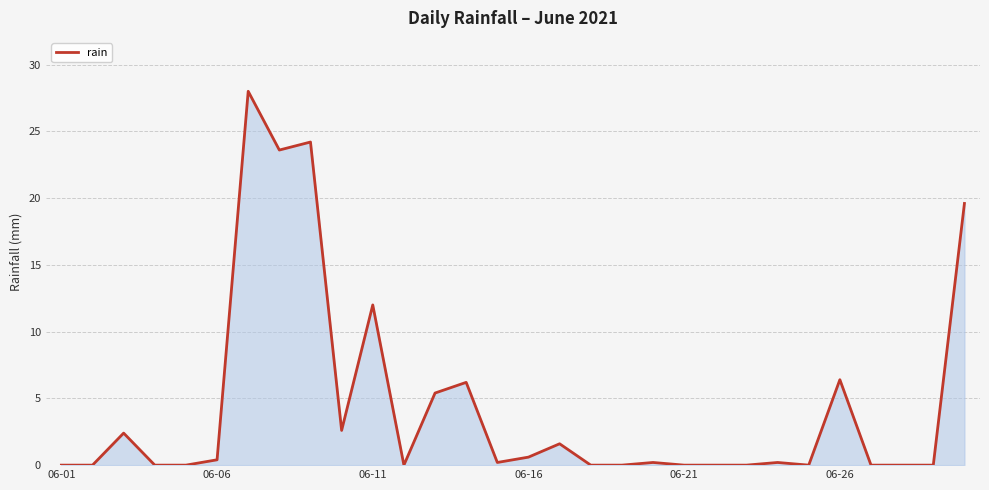

What is the difference between the maximum and minimum values?

28.0